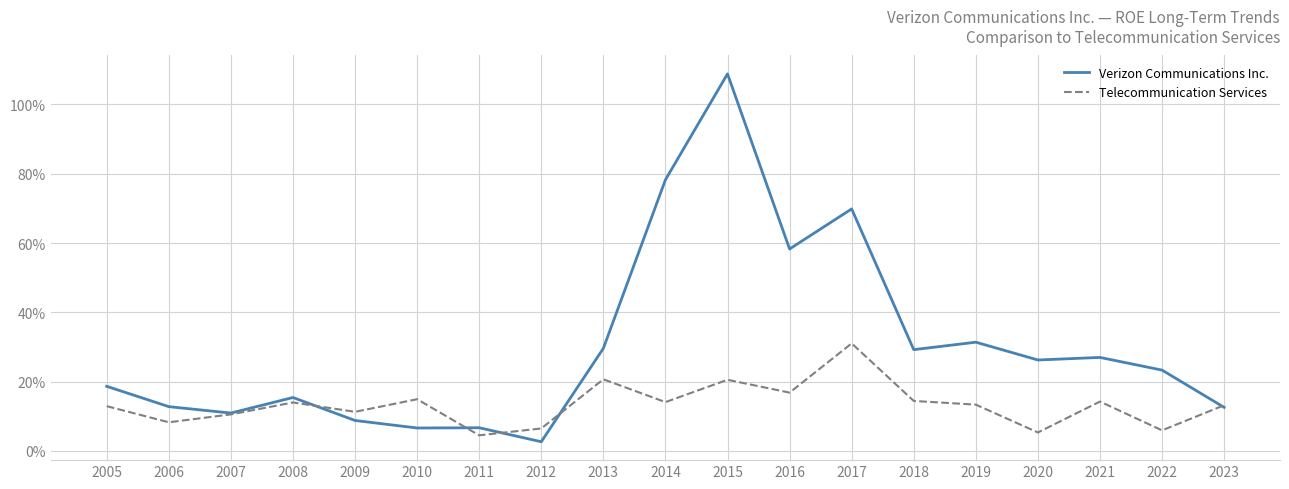

What is the value of the Telecommunication Services point at the 18th from the left?

0.1